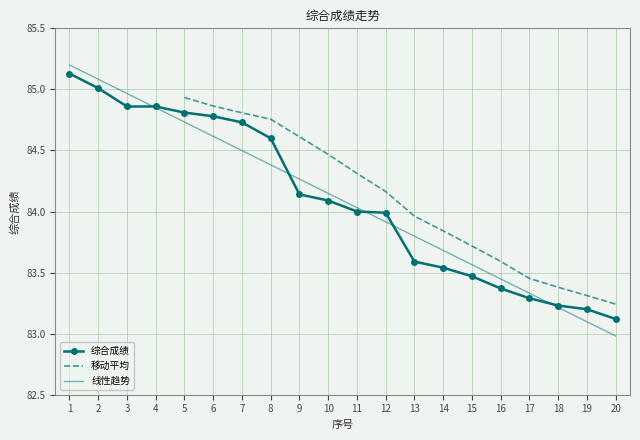

What is the sum of the values at 8 and 10?

168.7